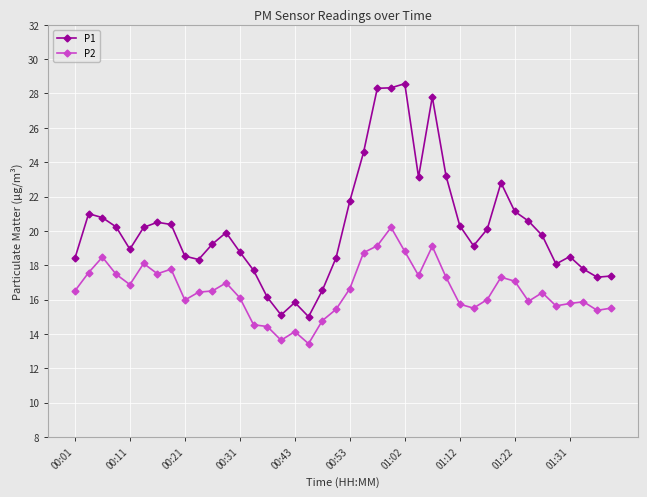

Which series has the widest spread of values?

P1